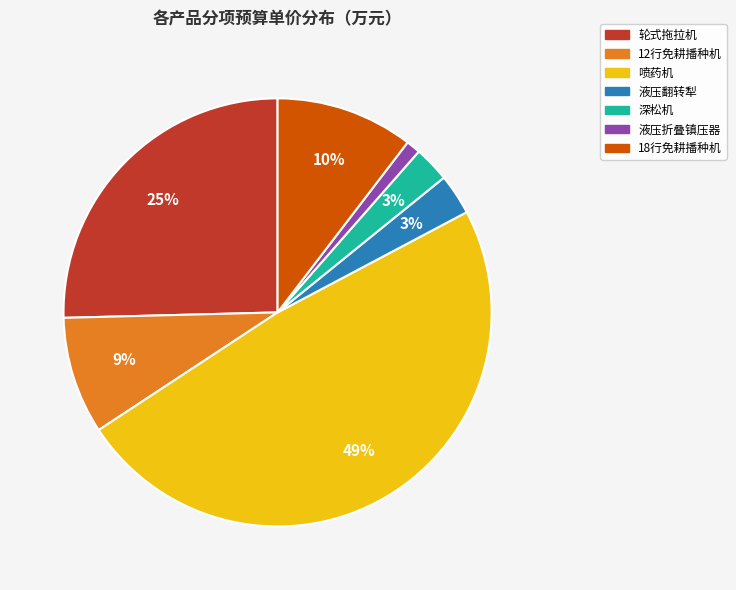

Is it true that 液压折叠镇压器 is 1% of the pie?

True